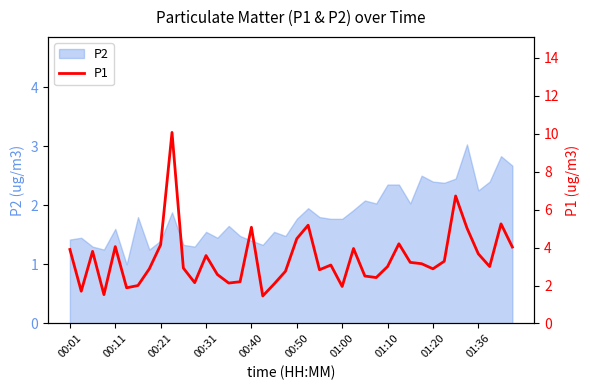

How many values exceed 3?

20